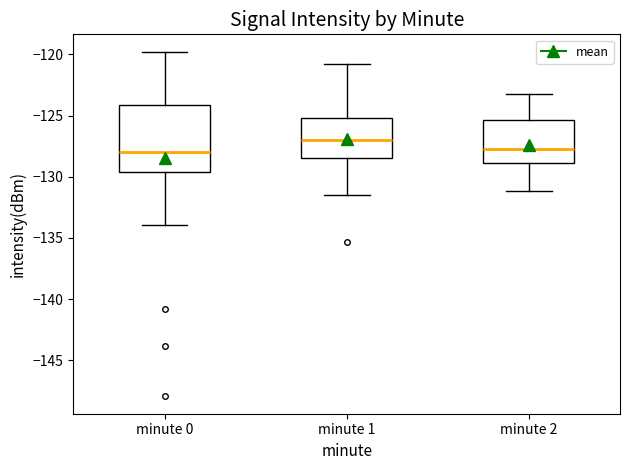

Reading left to right, transcribe this box plot: for each box, give where its median line is, the range the box spans, and where its two whiskers end, as read against the y-axis. The values are not printed on the chart, so give them approximately, as read against the axis.

minute 0: median -128.0, box -129.5 to -124.0, whiskers -134.0 to -120.0
minute 1: median -127.0, box -128.5 to -125.0, whiskers -131.5 to -121.0
minute 2: median -127.5, box -129.0 to -125.5, whiskers -131.0 to -123.0